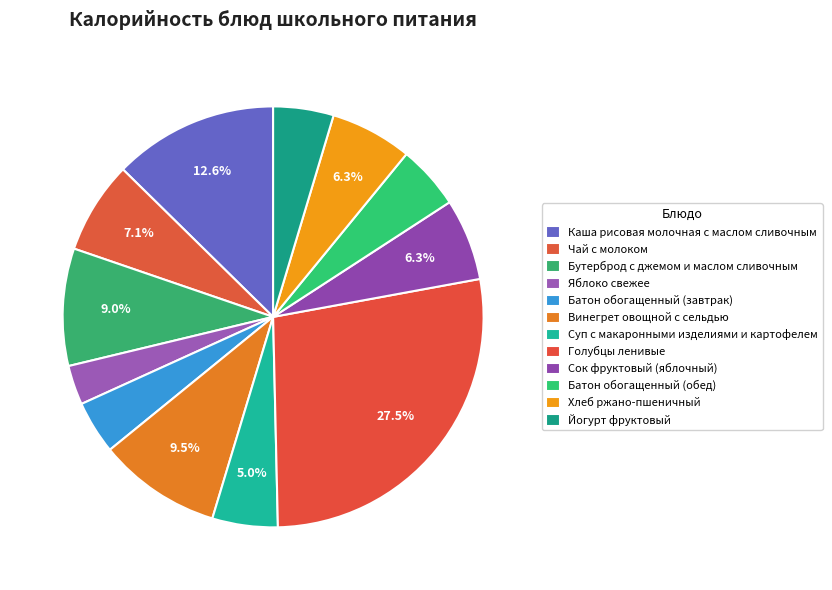

Count the number of slices in the pie.

12